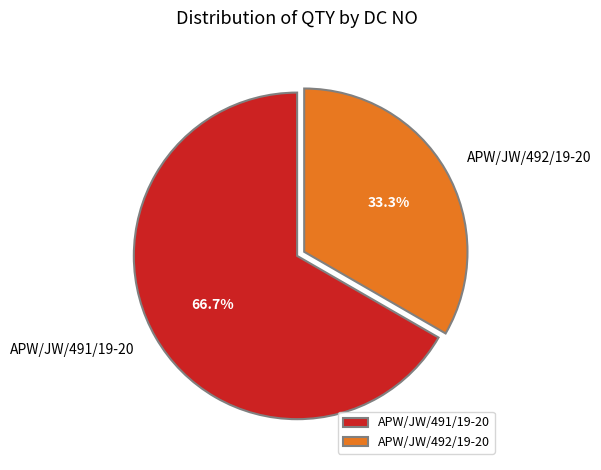

What portion of the pie excludes APW/JW/491/19-20?

33.3%